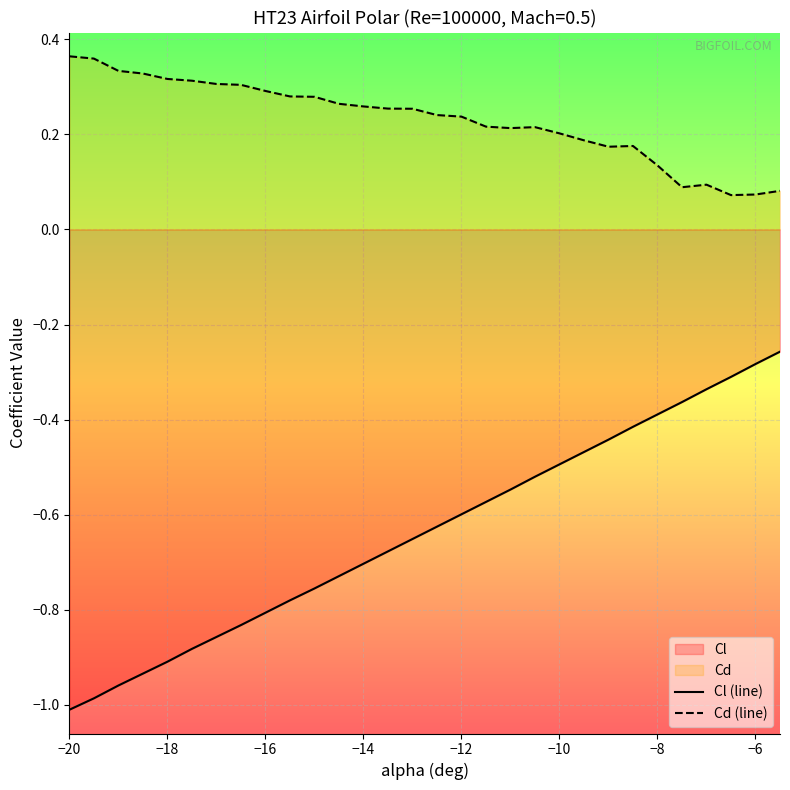

Which series has the largest total across all categories?

Cd (line)